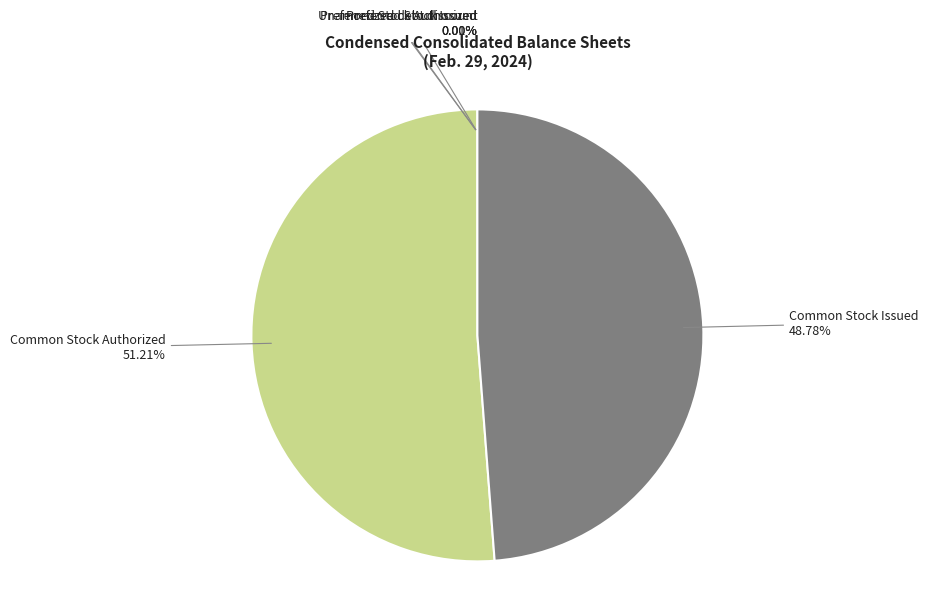

Is there a majority slice in this chart?

Yes